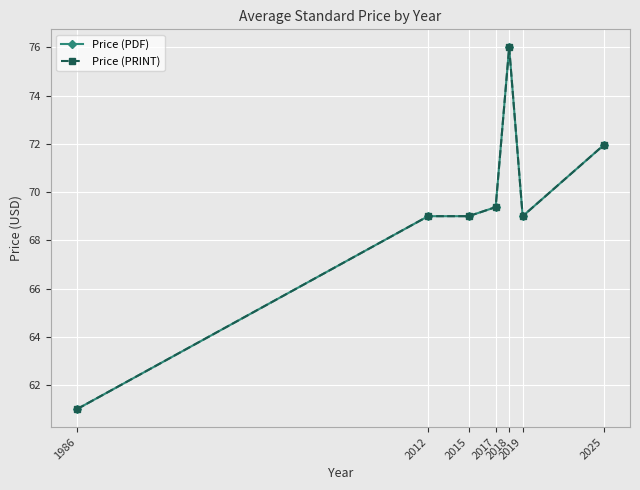

Does the chart have visible grid lines?

Yes